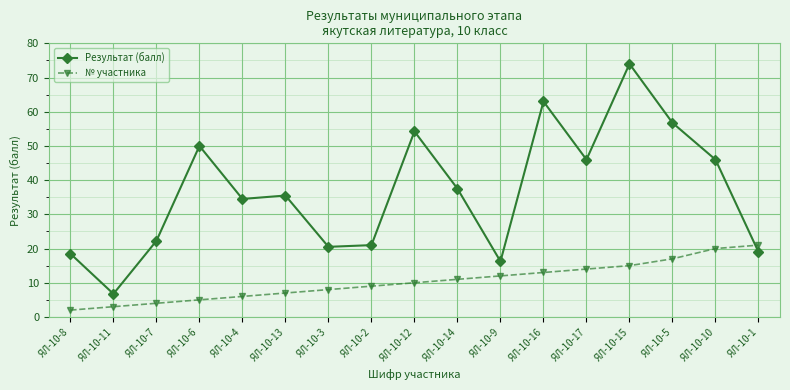

What is the lowest value of the № участника series?

2.0